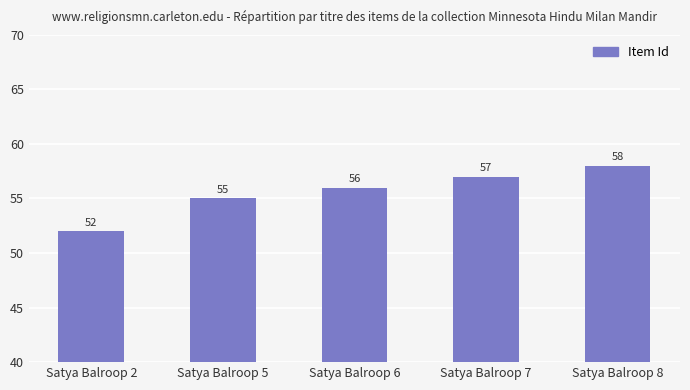

Rank the categories by value from lowest to highest.

Satya Balroop 2, Satya Balroop 5, Satya Balroop 6, Satya Balroop 7, Satya Balroop 8